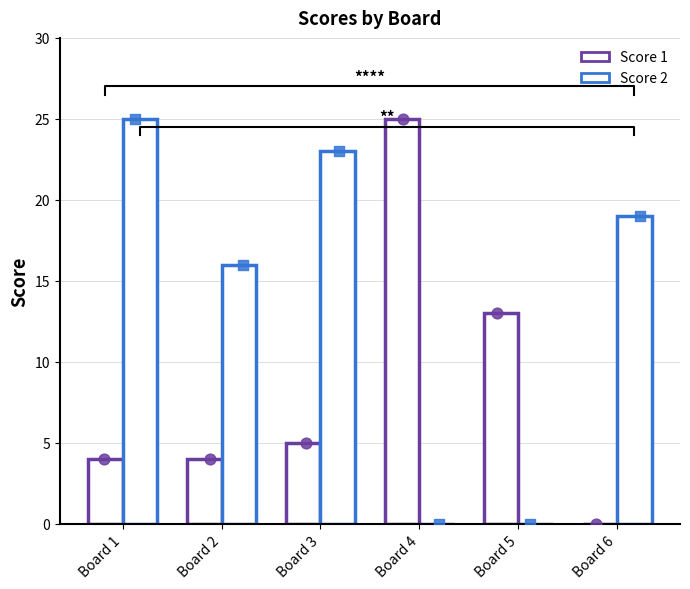

What are all the series names shown in the legend?

Score 1, Score 2